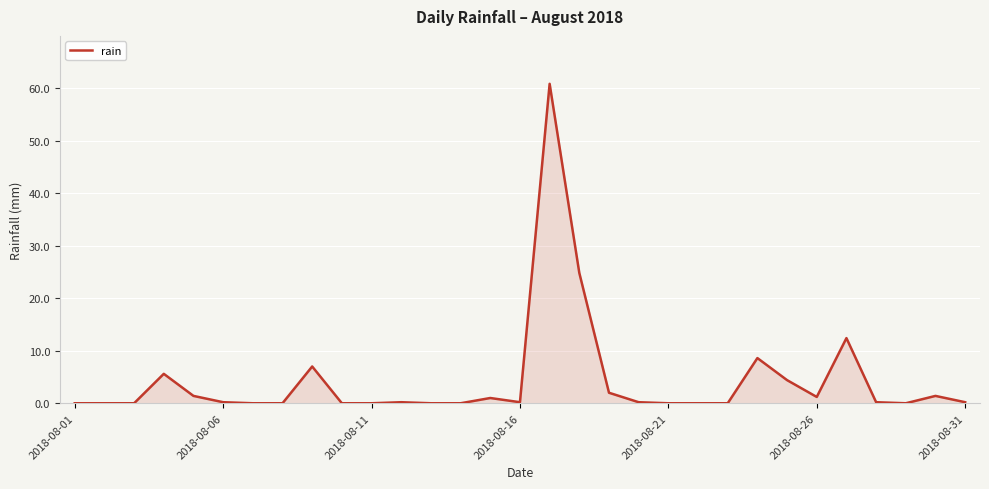

What is the greatest value displayed?

60.8